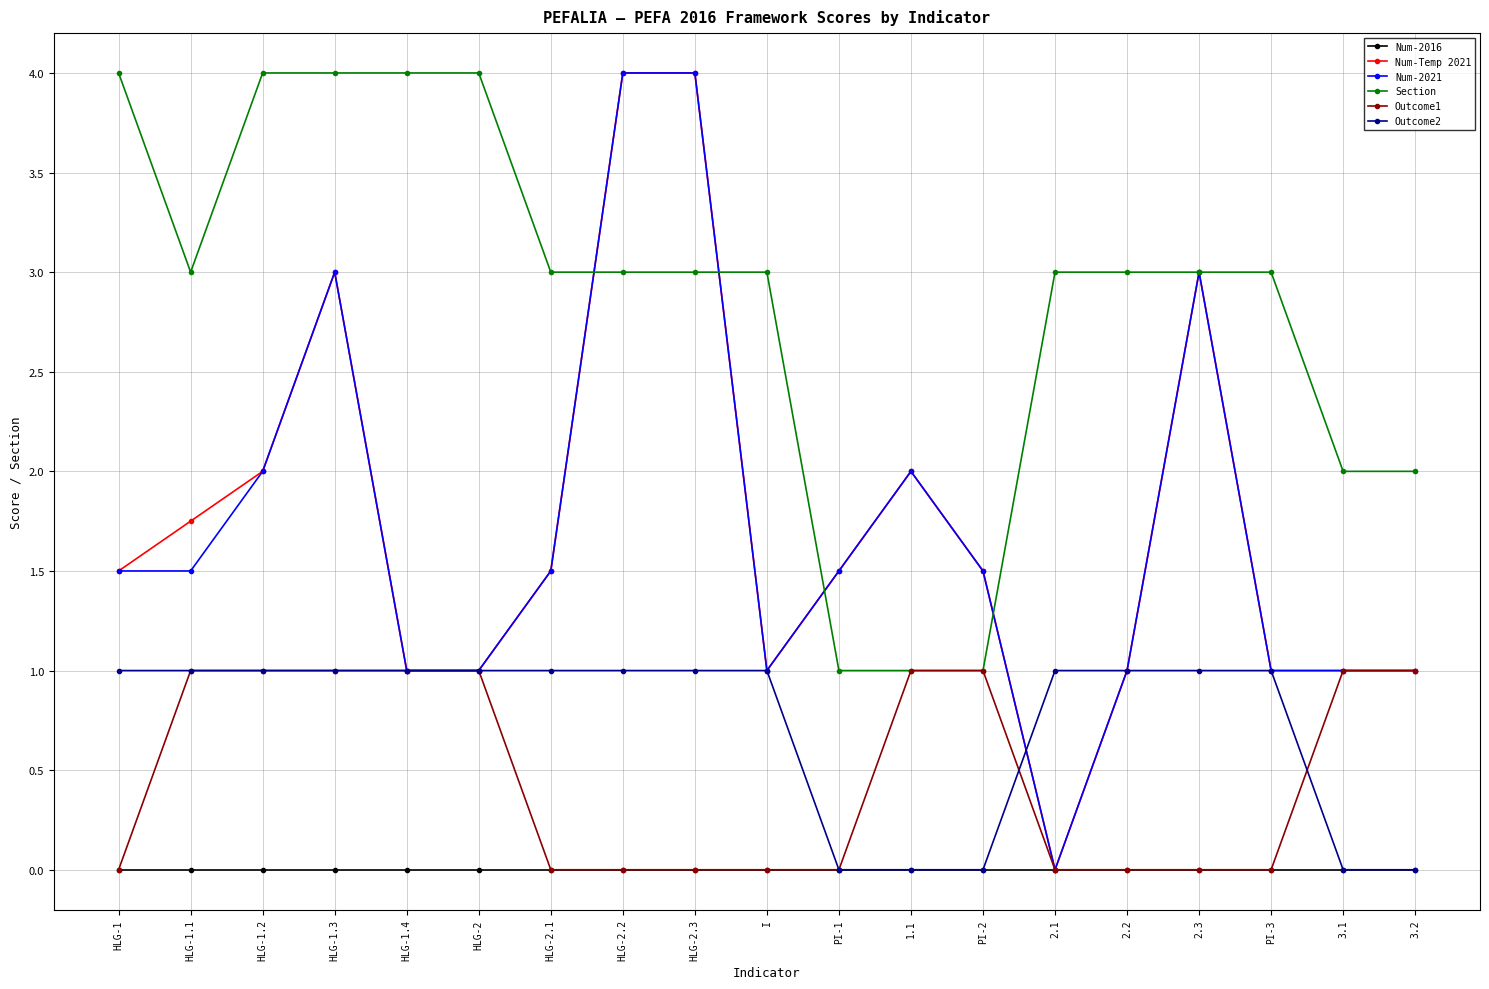

What is the difference between the highest and lowest values at I?

3.0